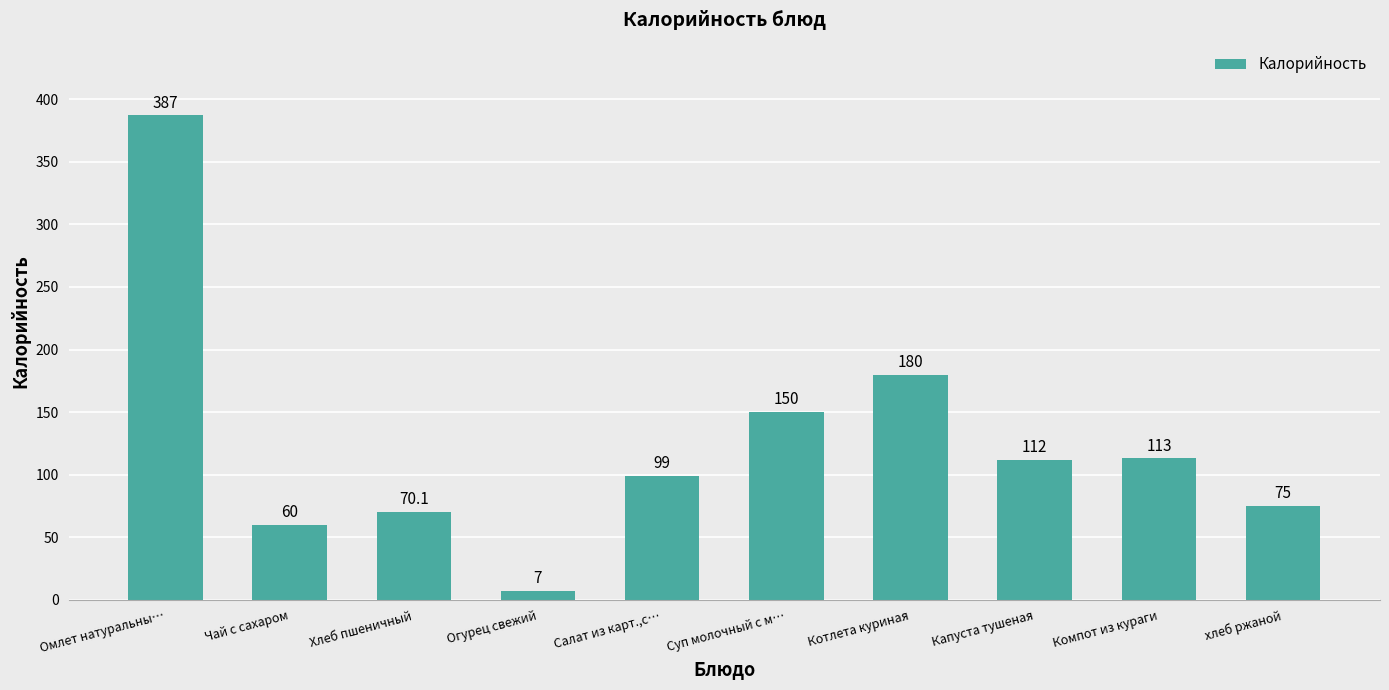

What is the change in value from Хлеб пшеничный to Капуста тушеная?

+41.9